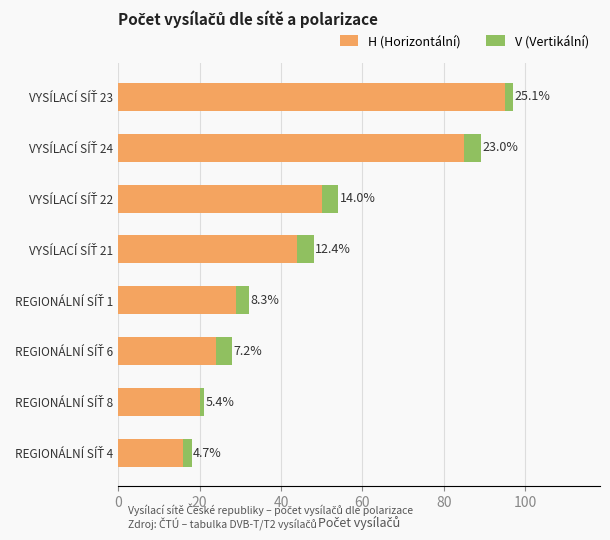

What are all the series names shown in the legend?

H (Horizontální), V (Vertikální)